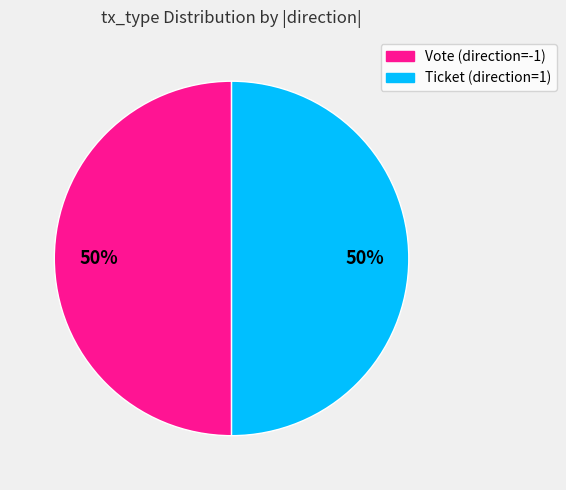

How many segments does this pie chart have?

2